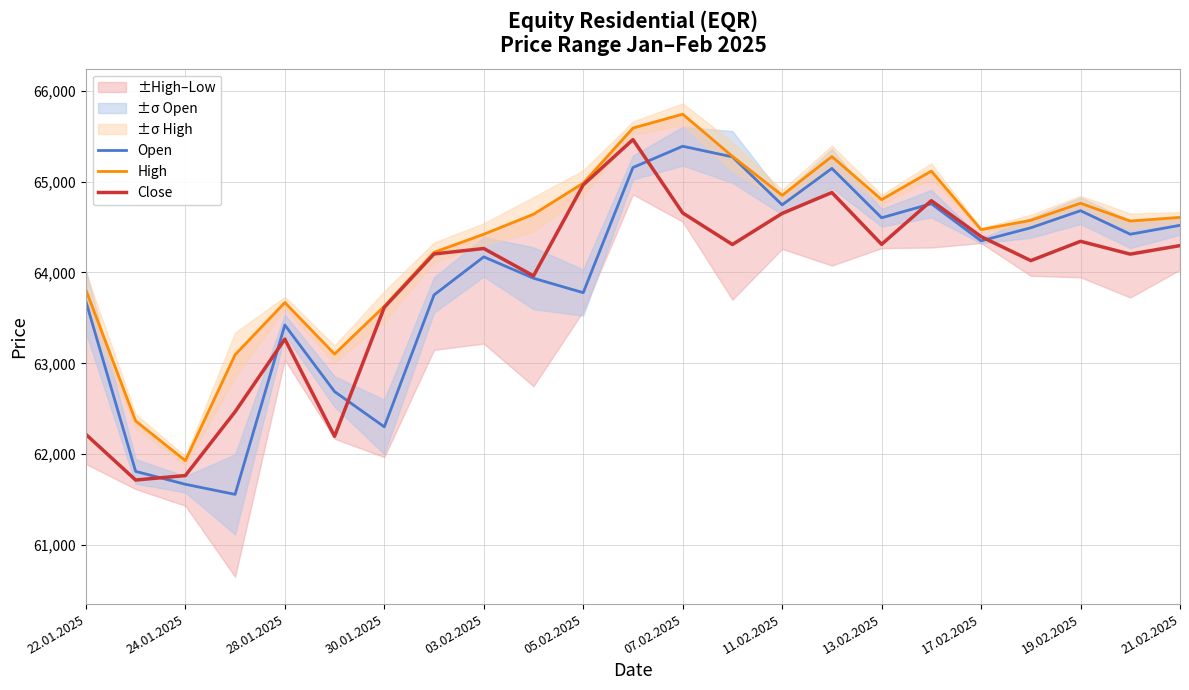

True or false: Open has a value of 27194 at 21.02.2025.

False